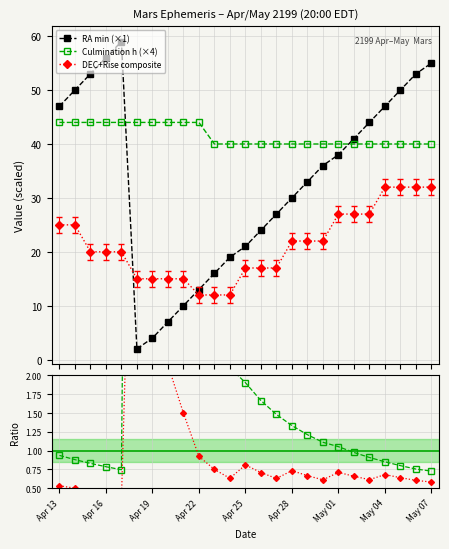

How many data points does each series have?

25